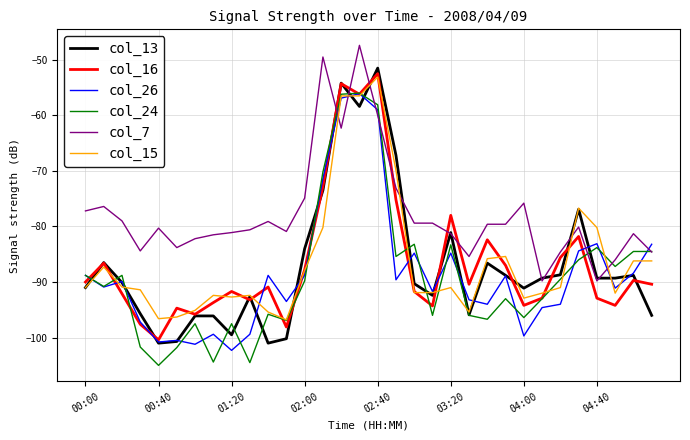

Which series has the largest total across all categories?

col_7